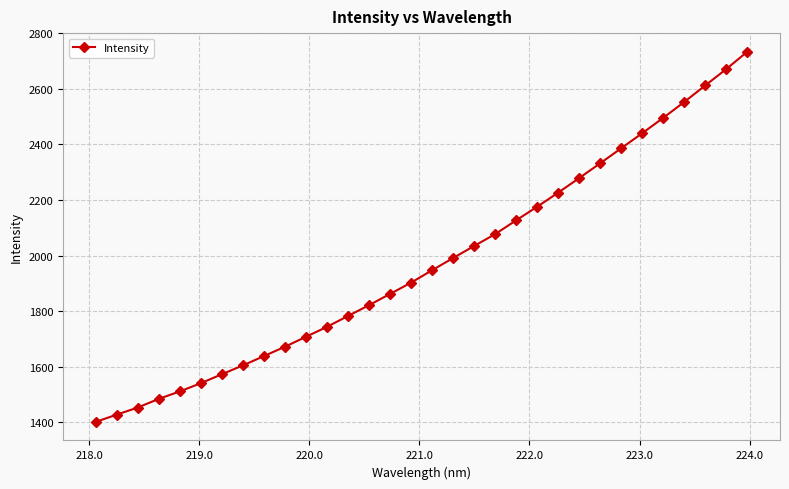

What is the maximum value shown in the chart?

2733.8